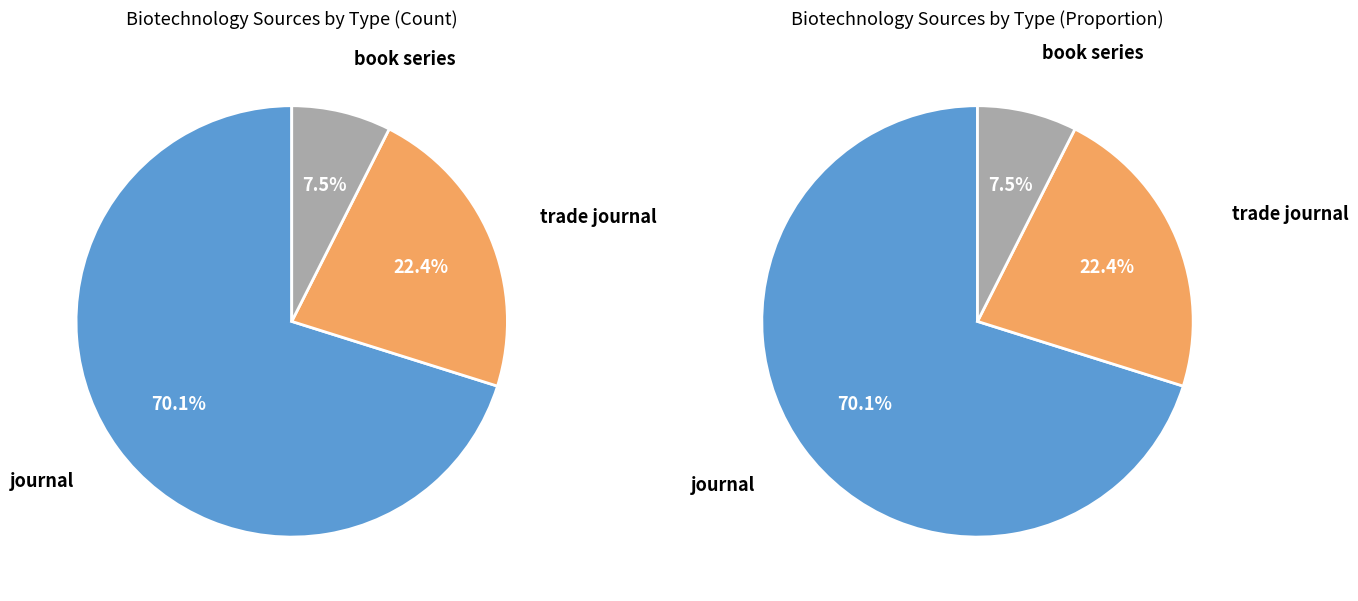

The book series slice represents 7% of the pie. True or false?

True